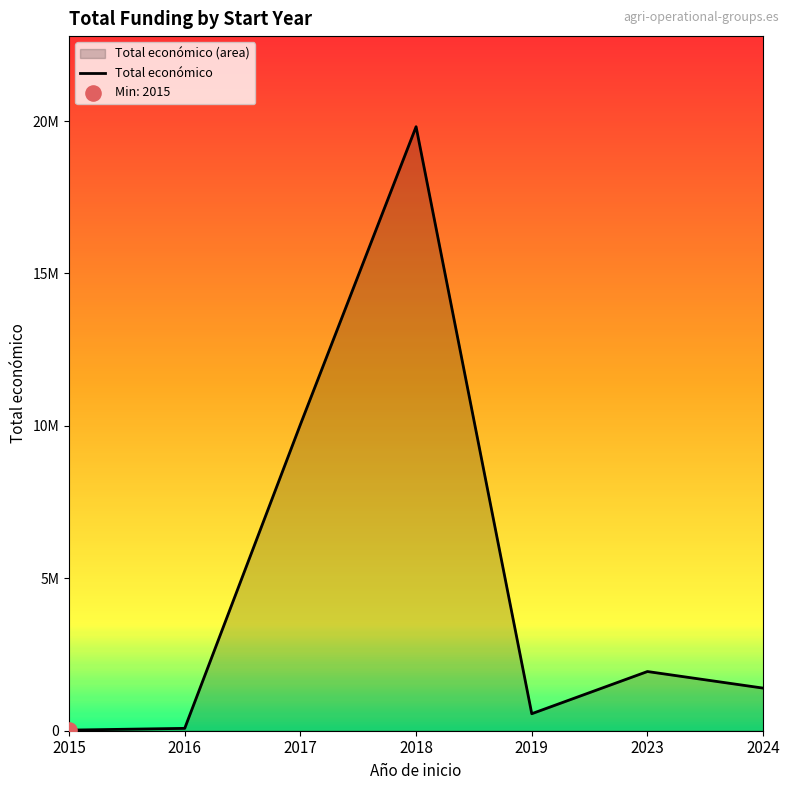

What is the change in value from 2018 to 2019?

-19256724